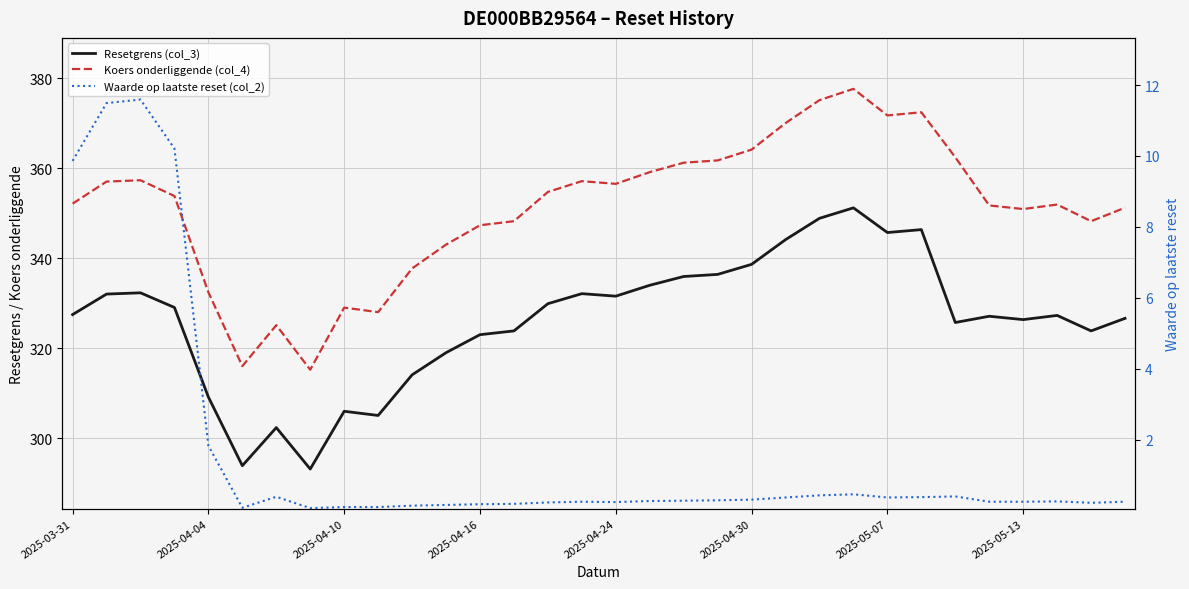

What is the difference between the second highest and second lowest values in the Koers onderliggende (col_4) series?

59.1